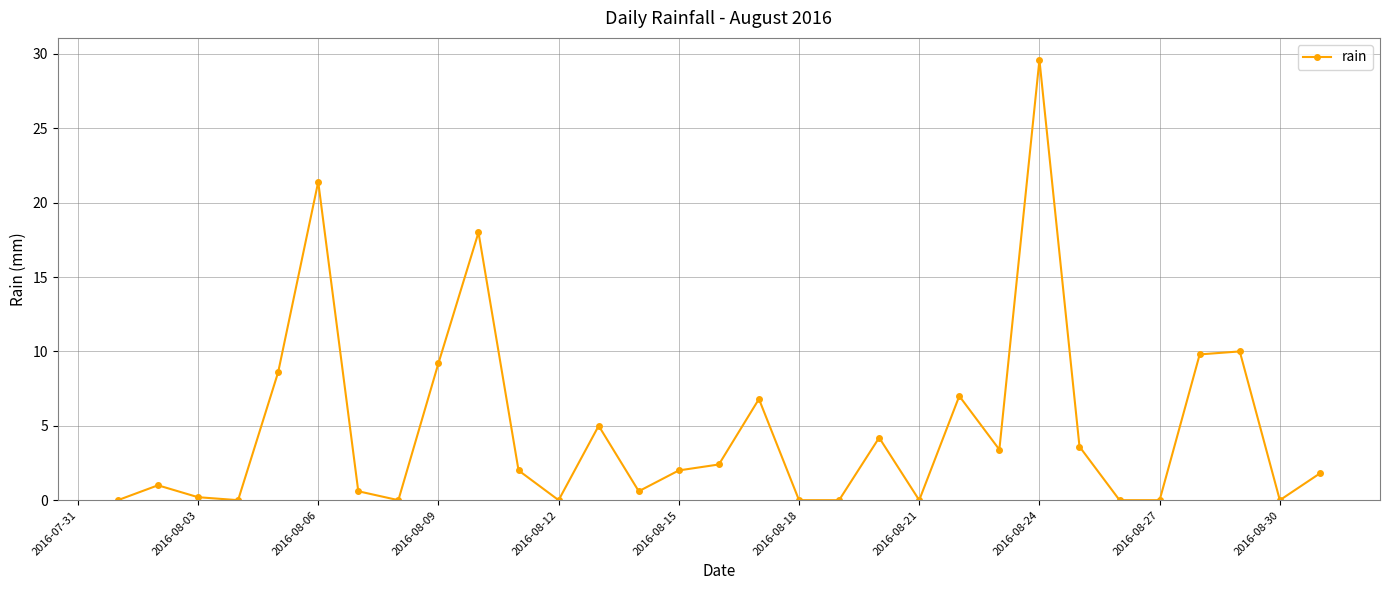

What is the sum of all values?

147.2